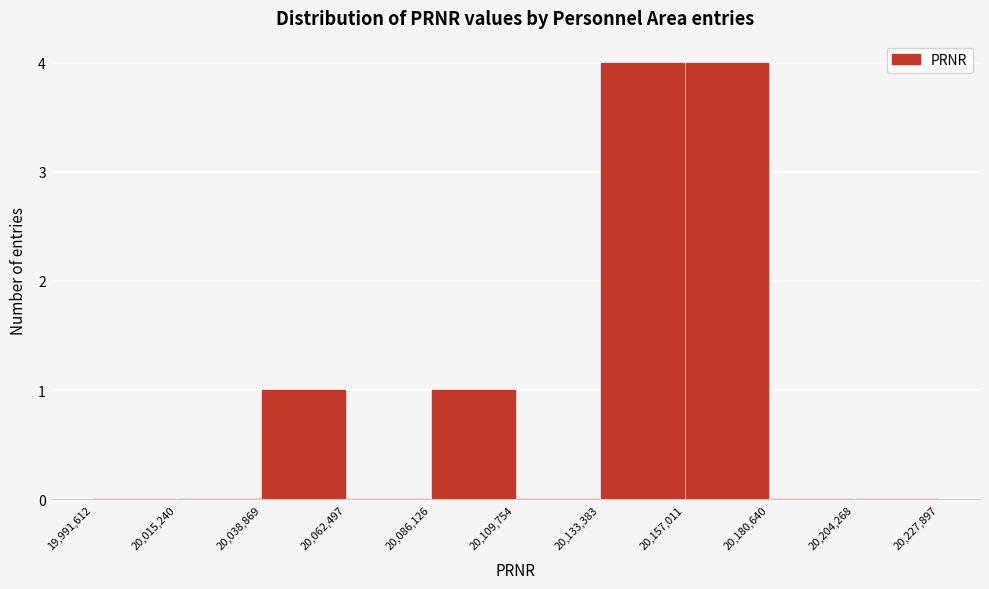

How tall is the bar that spans 20,133,383 to 20,157,011 on the x-axis? The values are not printed on the chart, so give them approximately, as read against the axis.

4